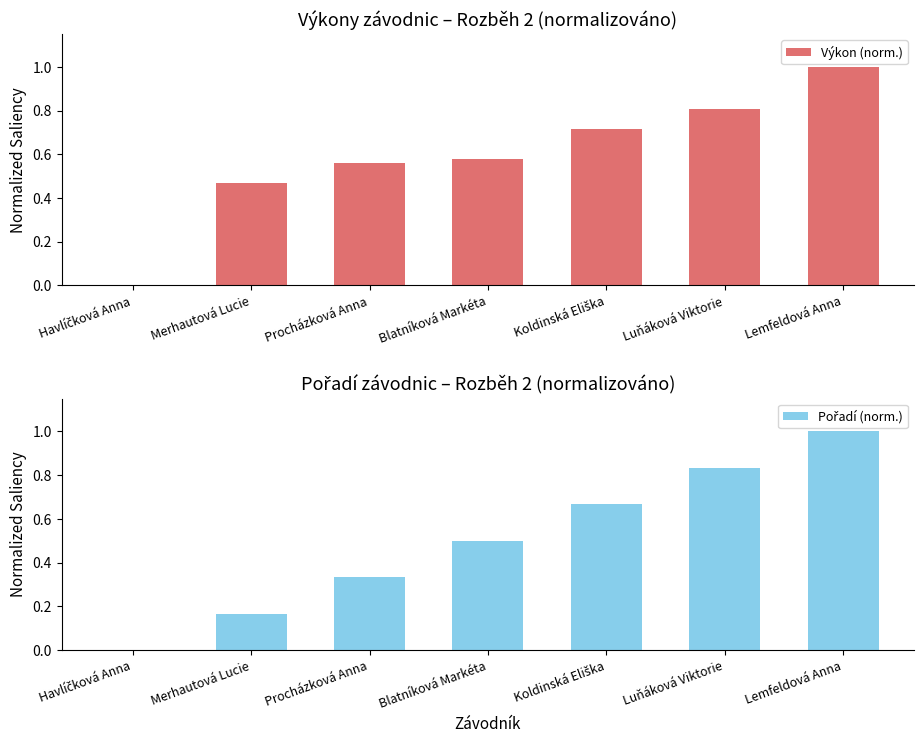

Between Havlíčková Anna and Procházková Anna, which is larger?

Procházková Anna